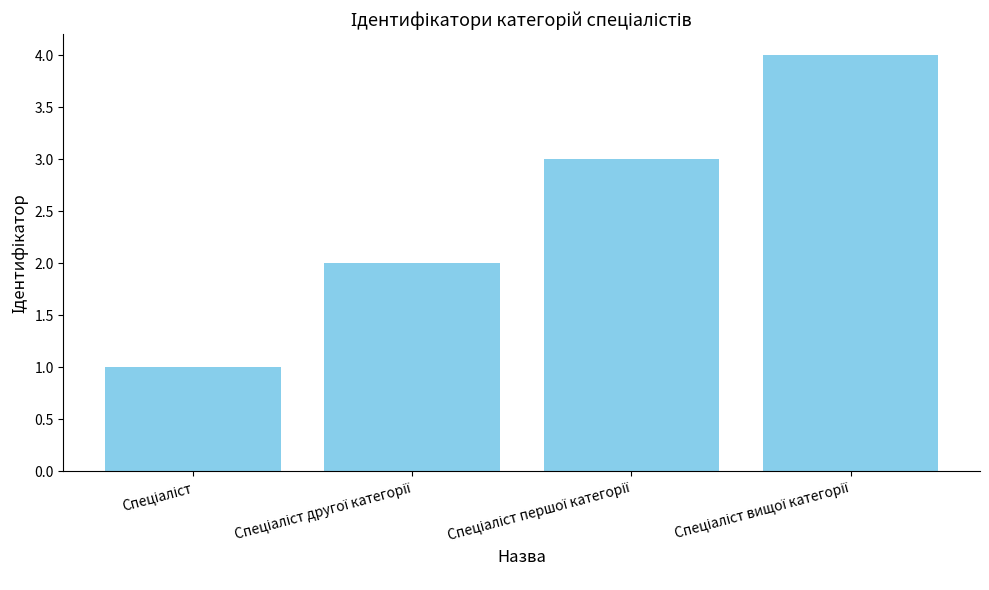

What is the sum of all values?

10